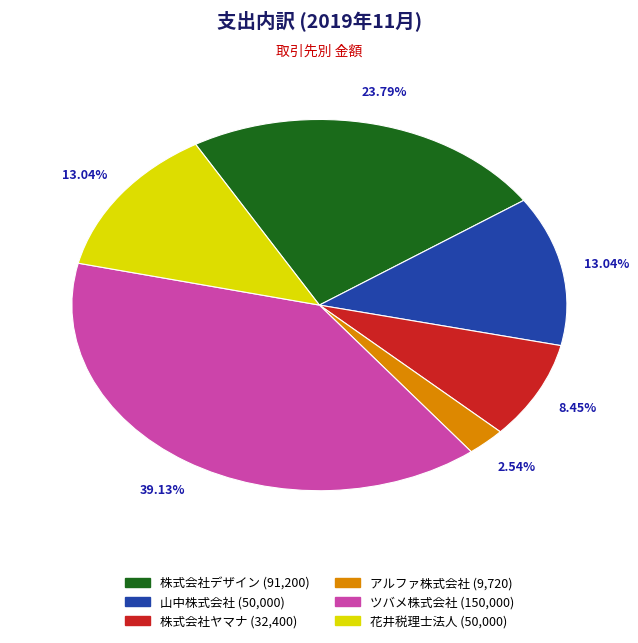

Does 山中株式会社 represent more than half of the total?

No